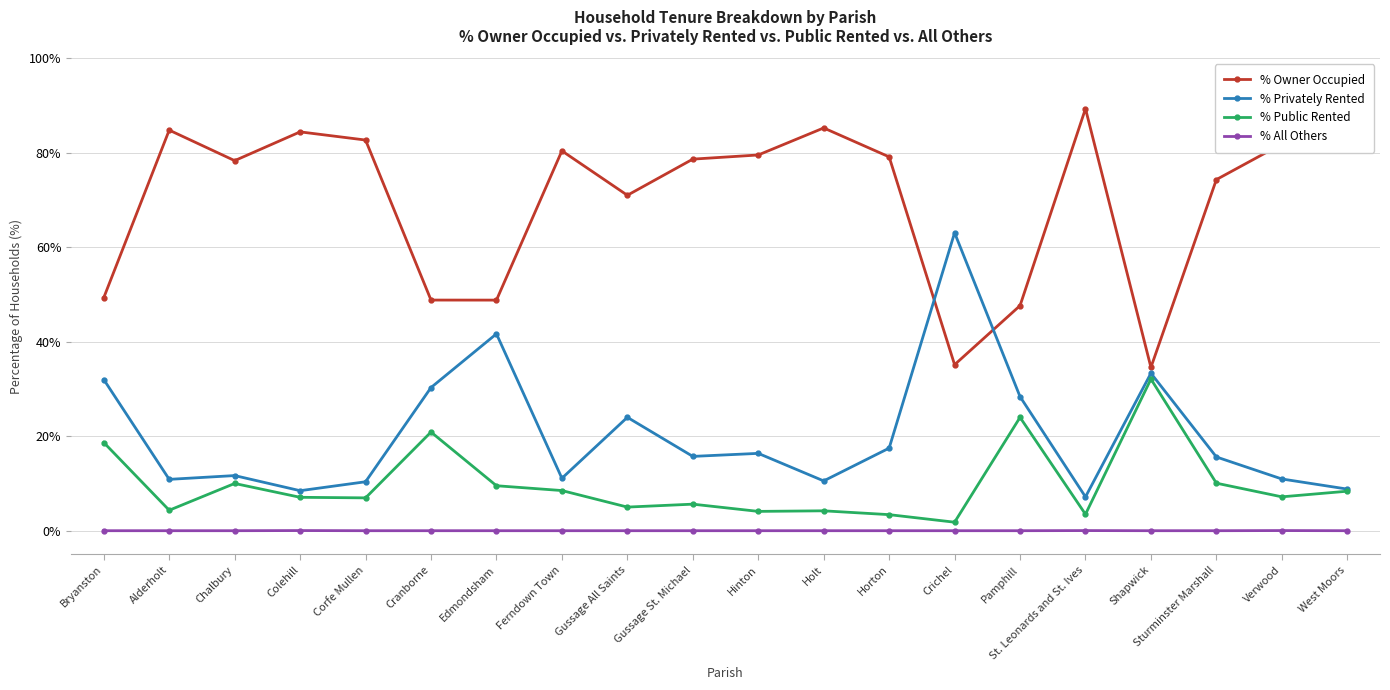

The value of % All Others at St. Leonards and St. Ives is 0.0. True or false?

True